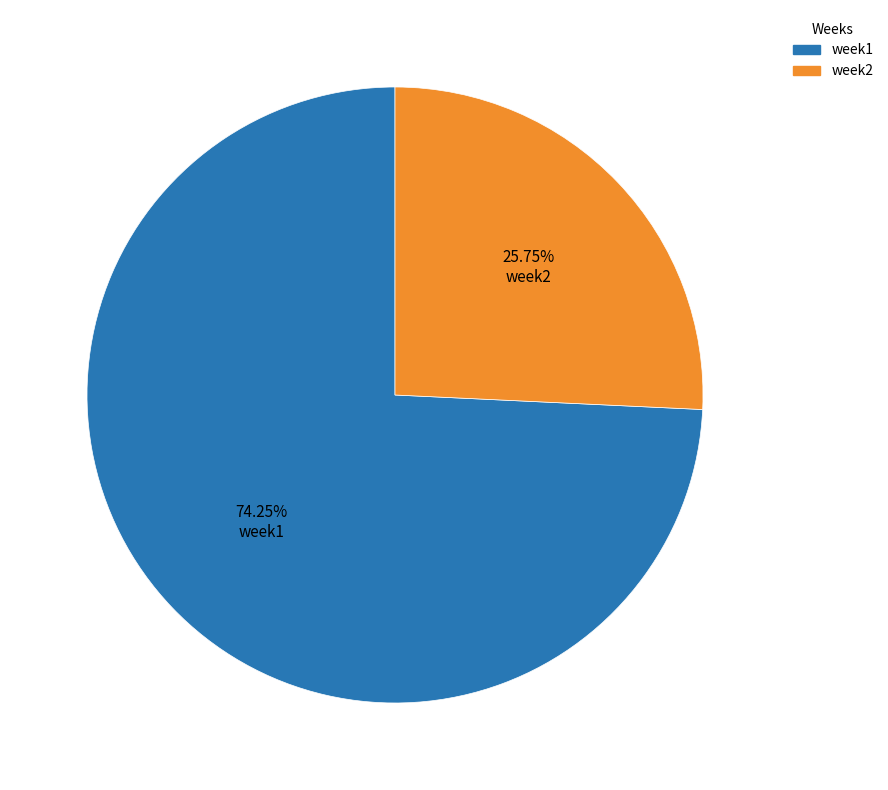

What percentage is the week2 slice, to the nearest percent?

26%